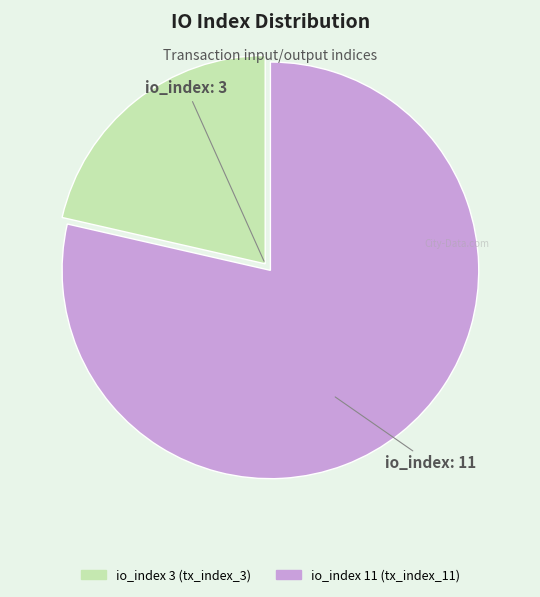

Is there any slice that represents more than half of the pie?

Yes